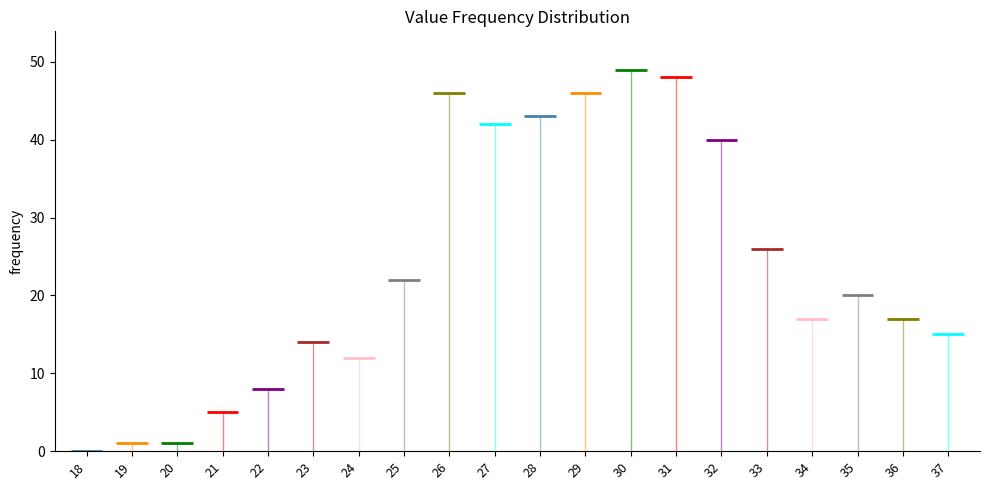

The value at 21 is 5. True or false?

True